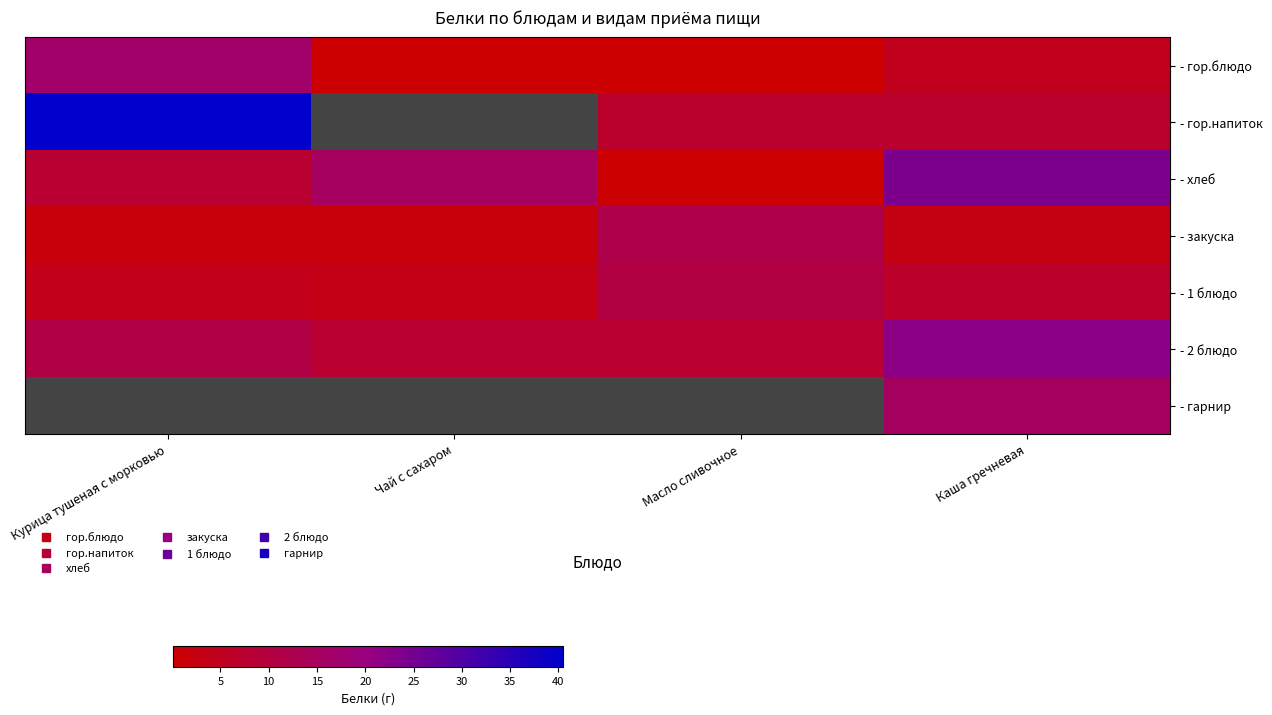

What is the minimum value shown in the chart?

0.1